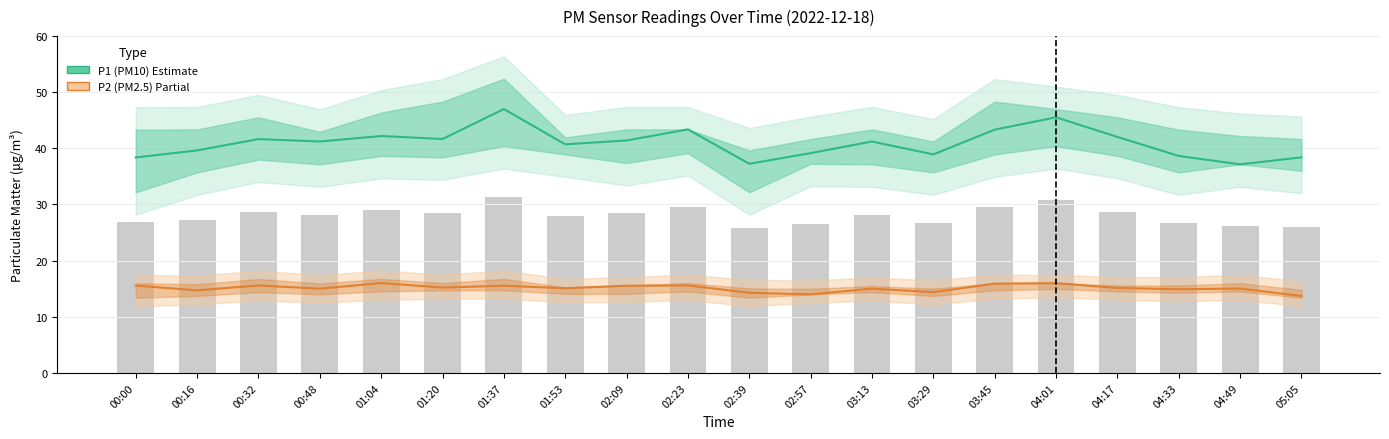

List the series in order of their peak value, lowest first.

P2 (PM2.5), P1 (PM10)